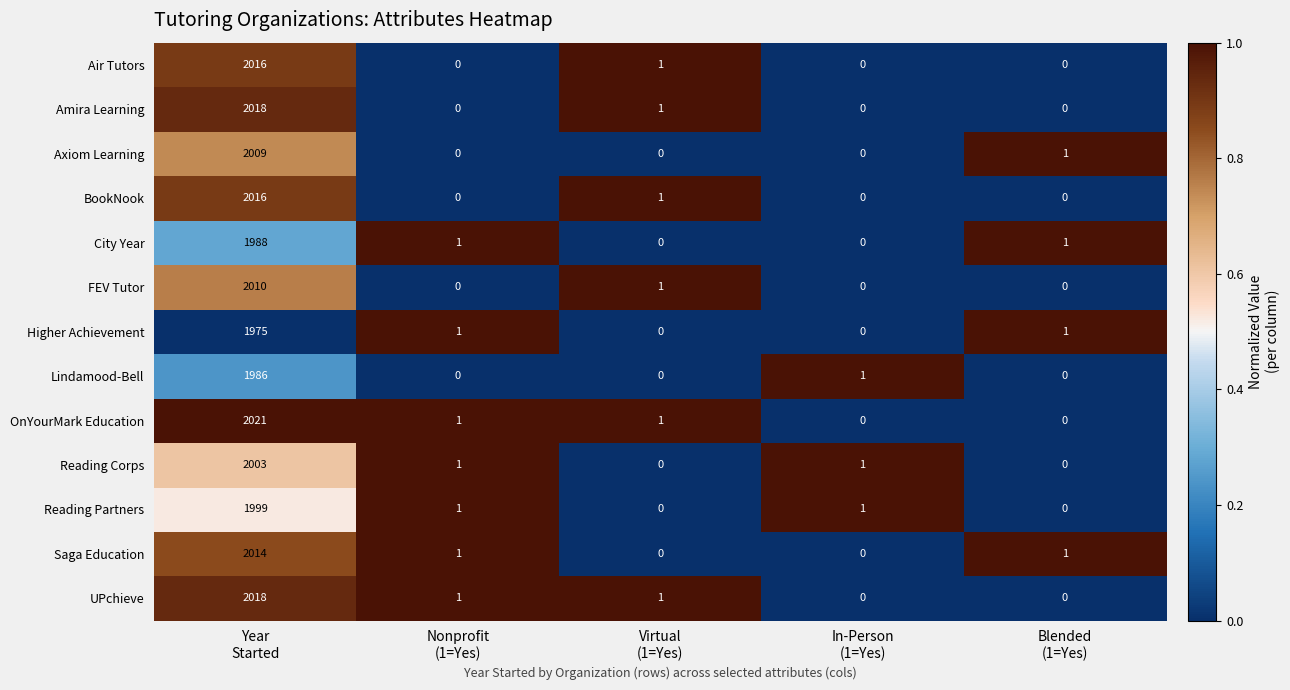

Which series has the widest spread of values?

OnYourMark Education